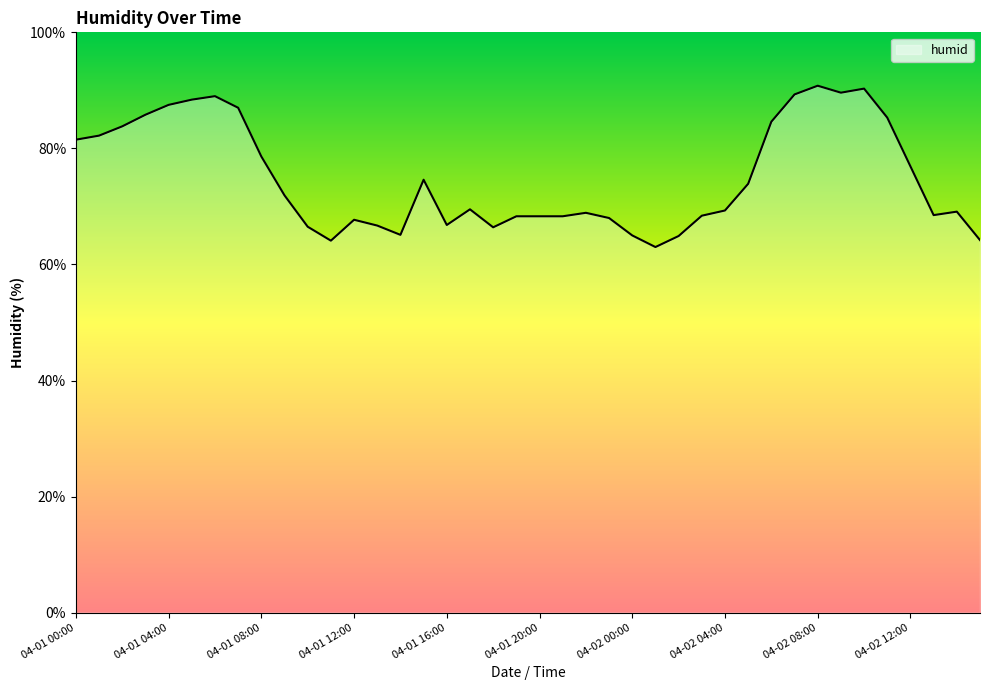

What is the maximum value shown in the chart?

90.8